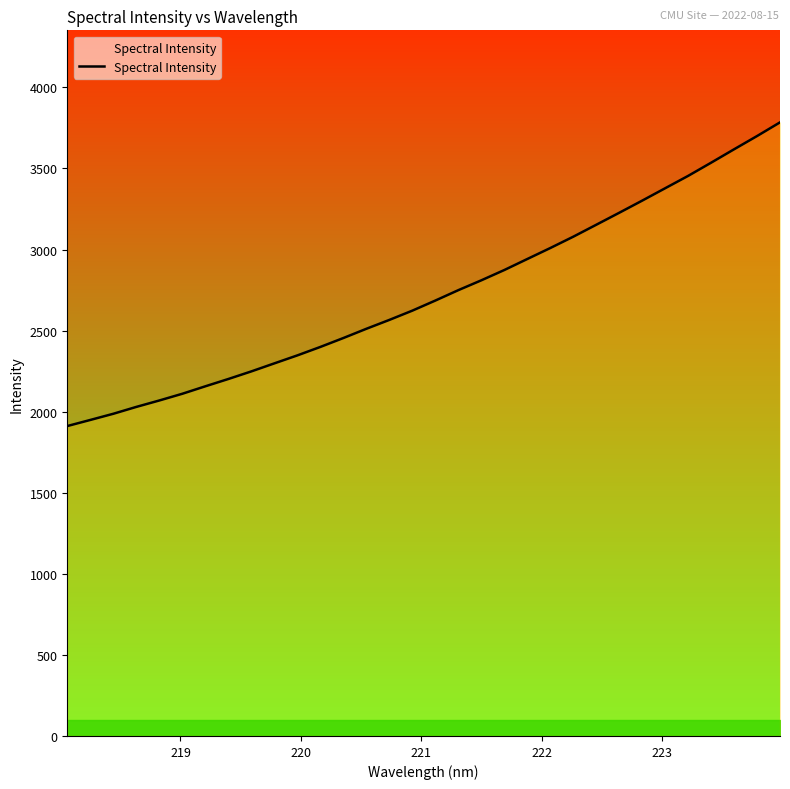

Count the number of values greater than 2685.

16